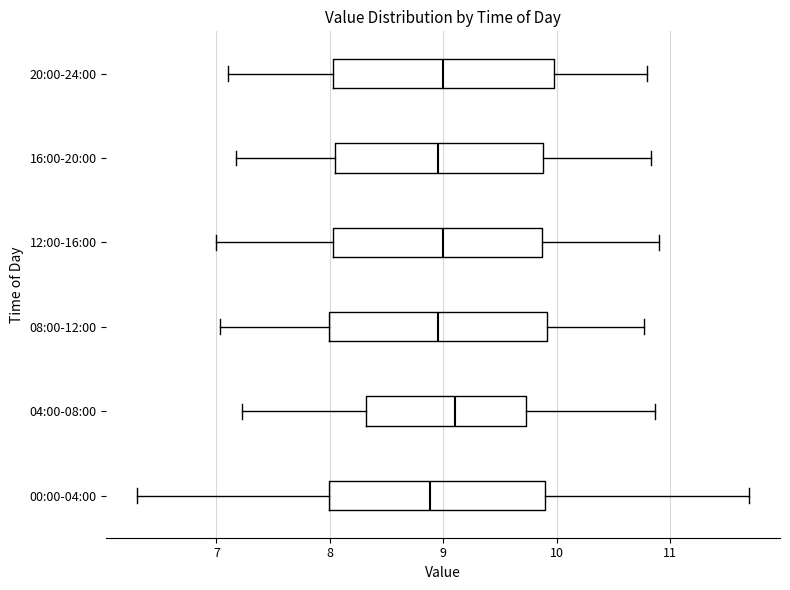

Reading bottom to top, read every box against the x-axis: the position of its median line, the range the box covers, and the ends of its whiskers. The values are not printed on the chart, so give them approximately, as read against the axis.

00:00-04:00: median 8.9, box 8.0 to 9.9, whiskers 6.3 to 11.7
04:00-08:00: median 9.1, box 8.3 to 9.7, whiskers 7.2 to 10.9
08:00-12:00: median 9.0, box 8.0 to 9.9, whiskers 7.0 to 10.8
12:00-16:00: median 9.0, box 8.0 to 9.9, whiskers 7.0 to 10.9
16:00-20:00: median 9.0, box 8.0 to 9.9, whiskers 7.2 to 10.8
20:00-24:00: median 9.0, box 8.0 to 10.0, whiskers 7.1 to 10.8